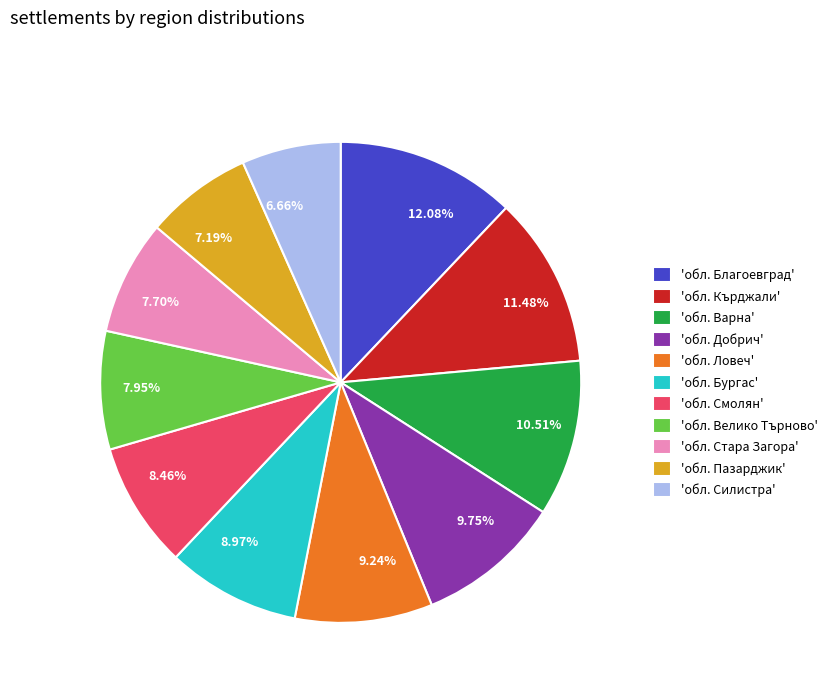

Is 9.24% the majority of the pie?

No